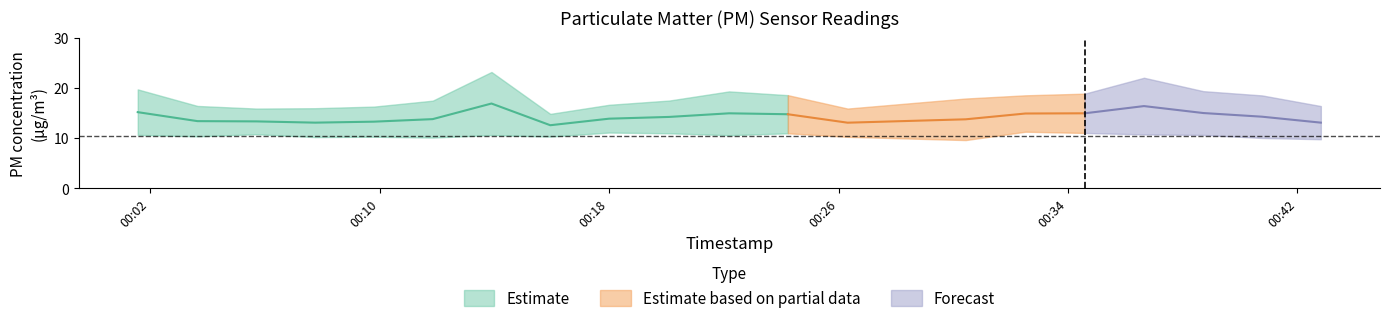

The value of P1 at 4 is 7.4. True or false?

False